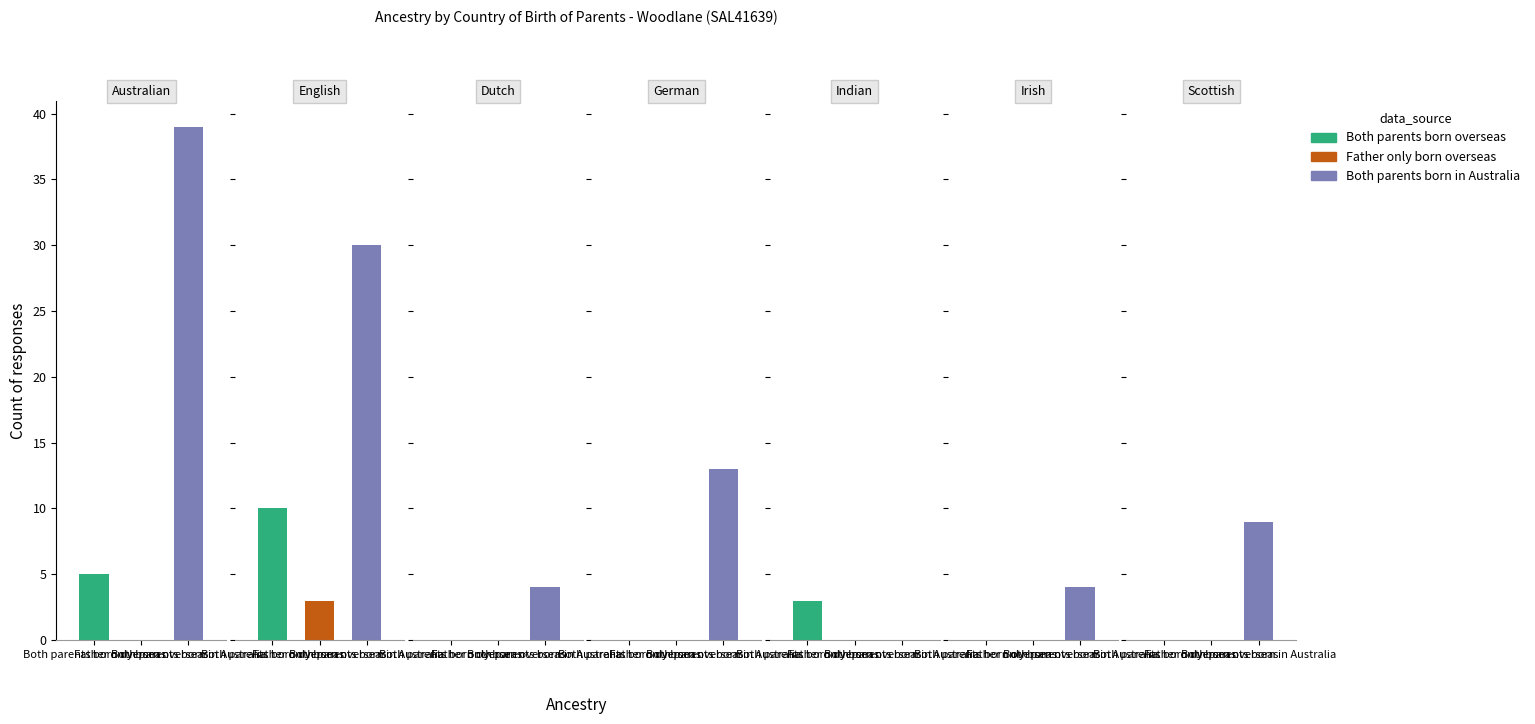

How many bars are there in total?

21